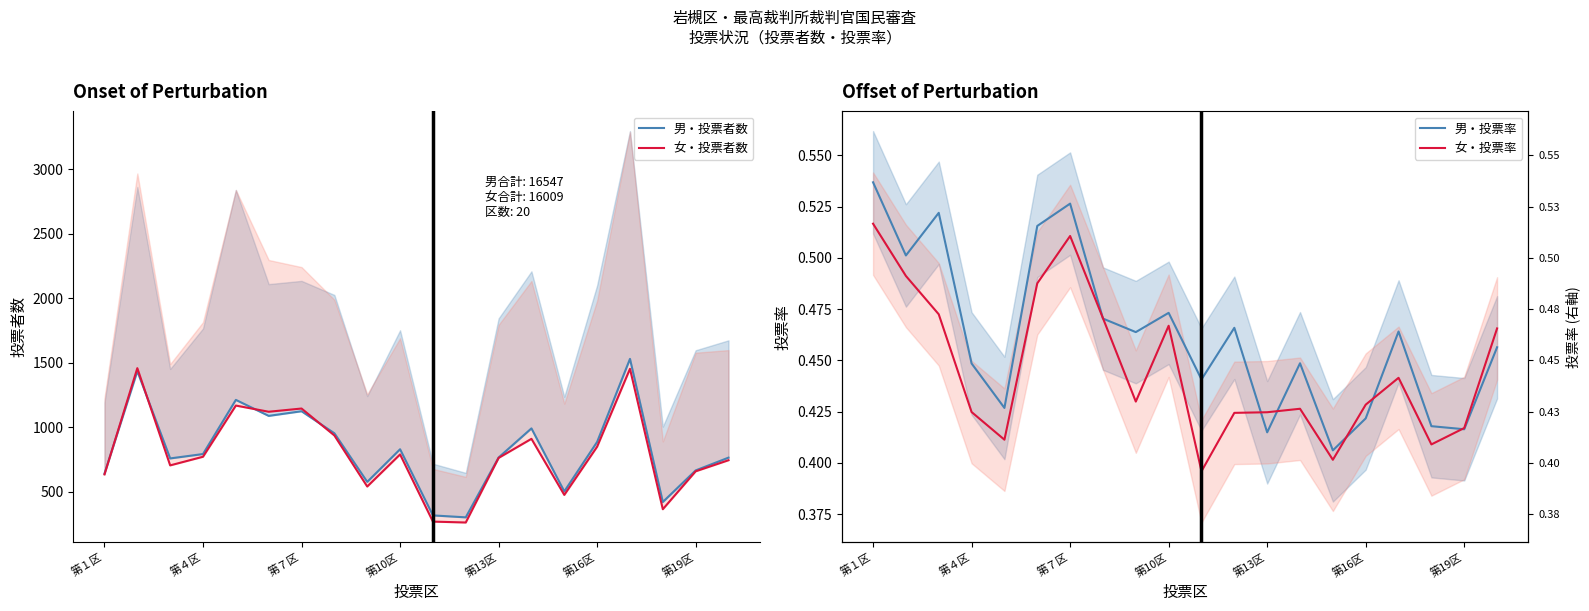

How many series are shown in this chart?

4